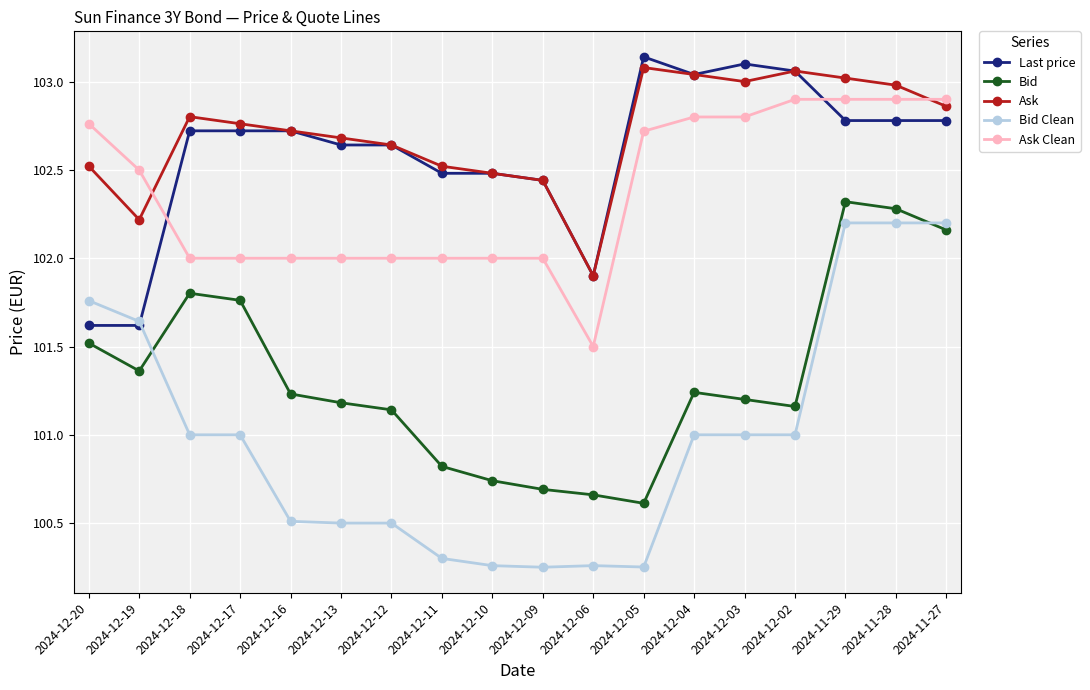

What position from the left is 2024-12-05?

12